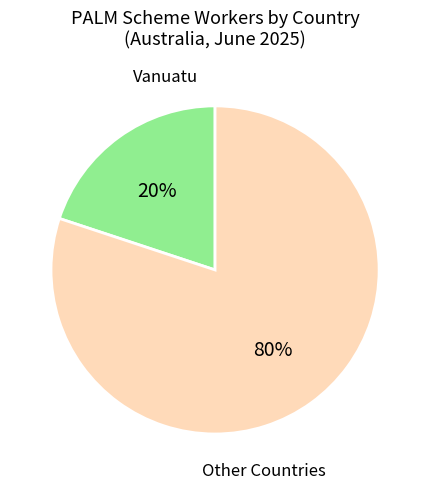

To the nearest percent, what is the difference between the largest and smallest slice percentages?

60%